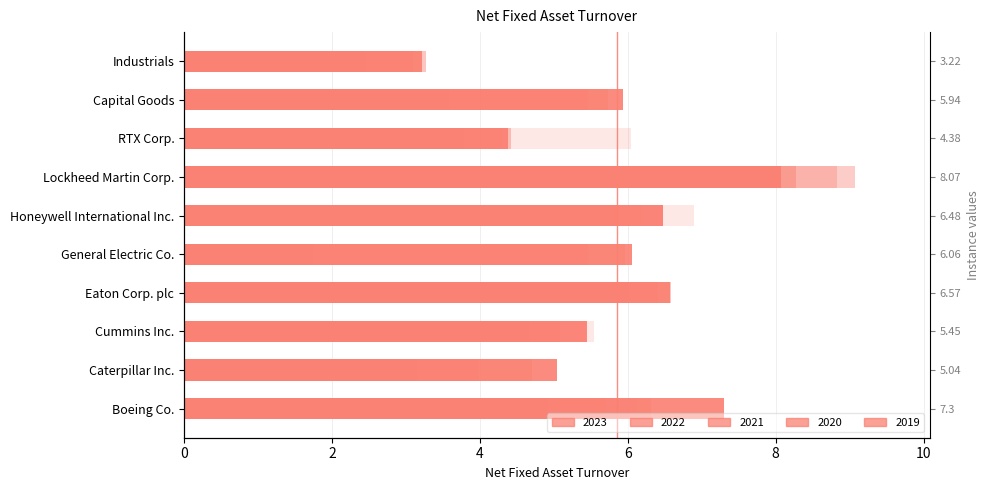

What value does the 2022 series have at Cummins Inc.?

5.1